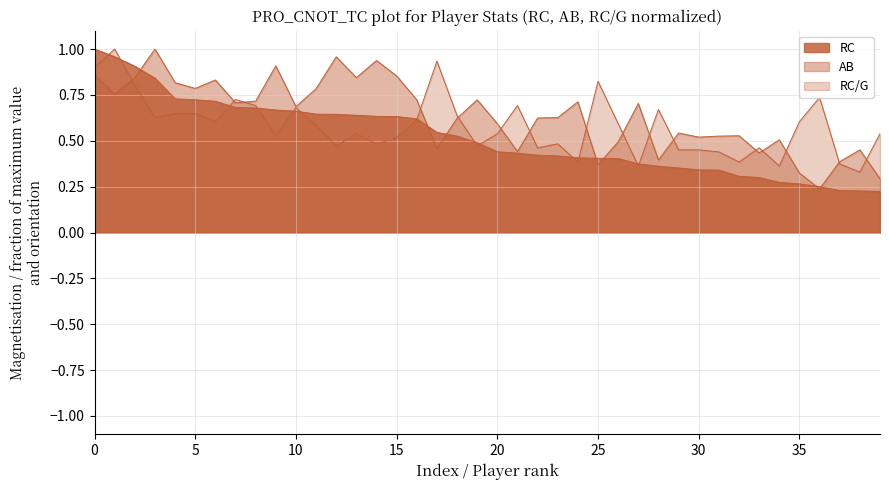

What are all the series names shown in the legend?

RC, AB, RC/G